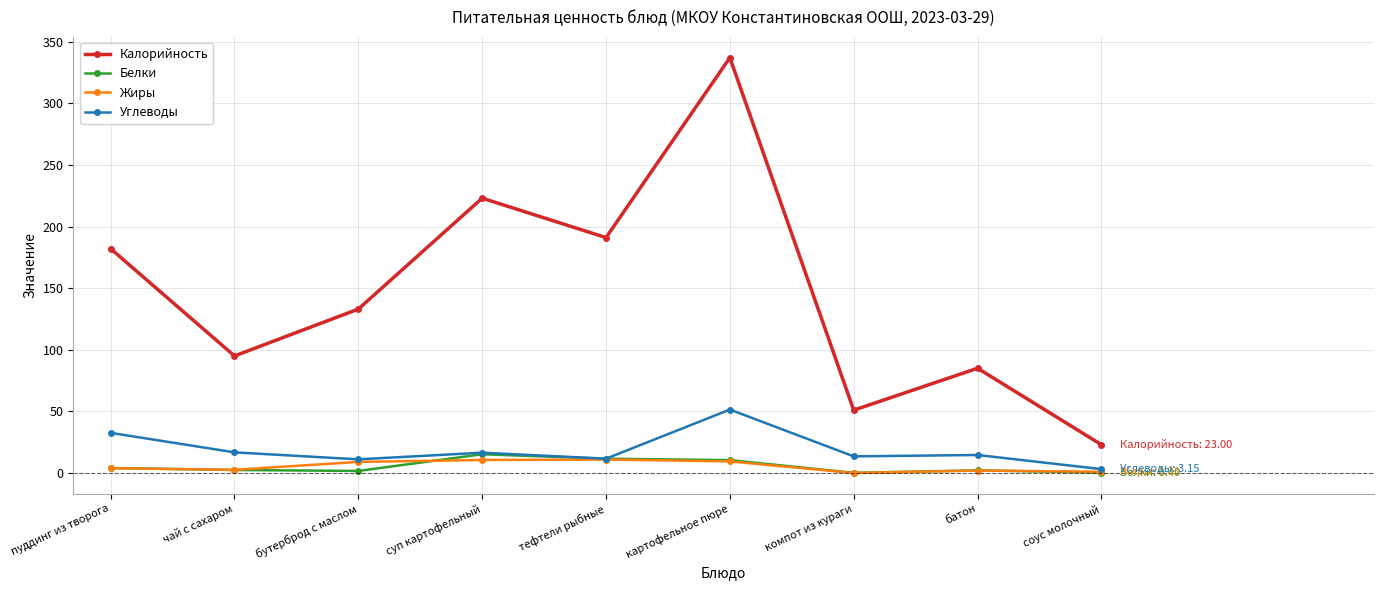

What is the difference between the maximum and minimum values in the Жиры series?

10.9